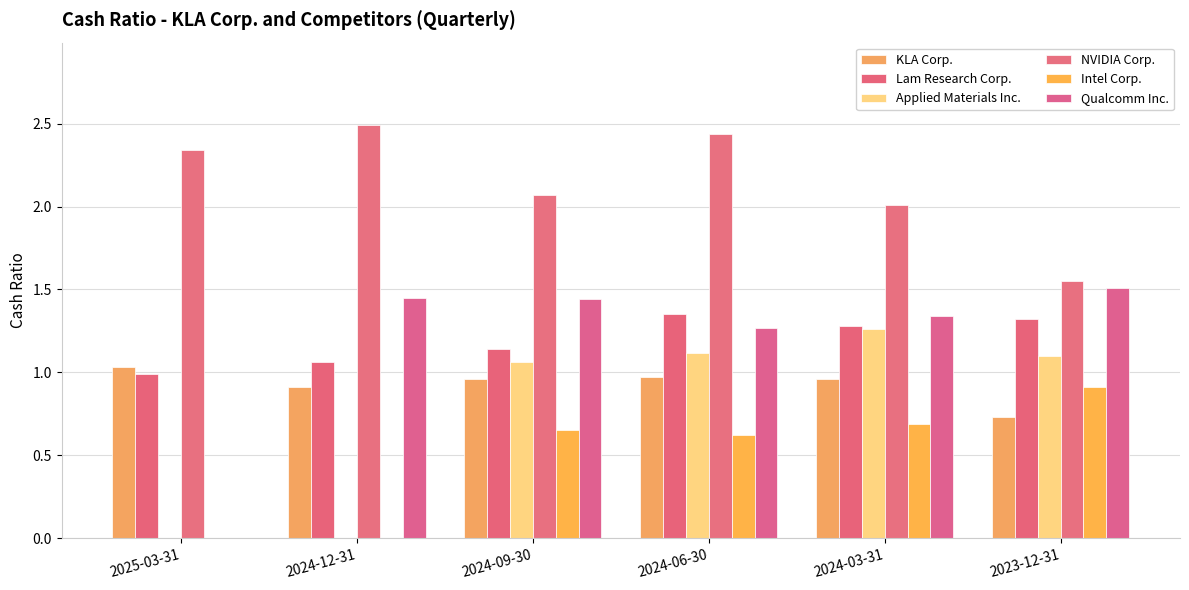

What is the total value across all series at 2024-12-31?

5.9